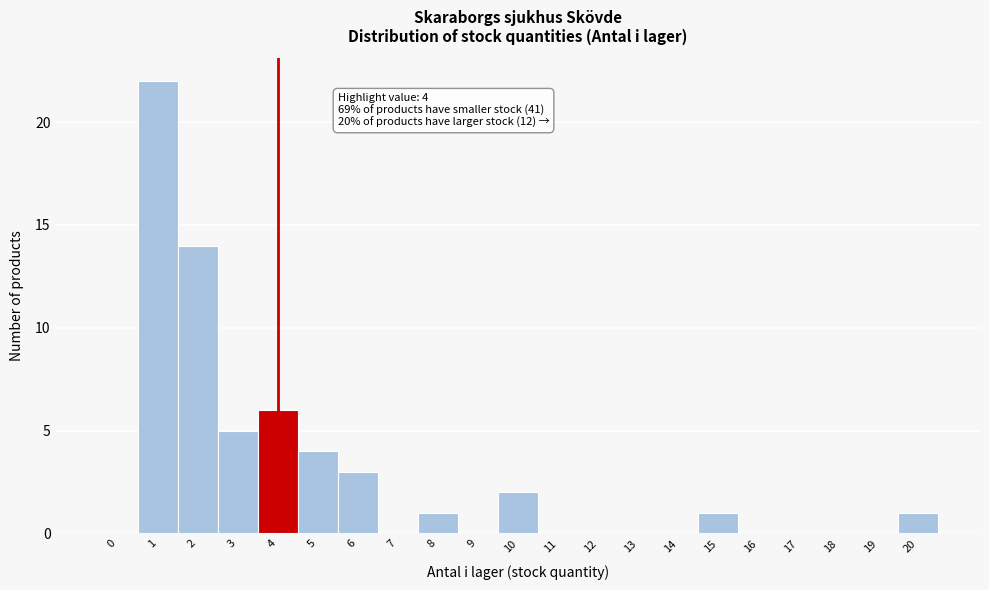

Reading right to left, what are all the values shown in this chart?

20=1	19=0	18=0	17=0	16=0	15=1	14=0	13=0	12=0	11=0	10=2	9=0	8=1	7=0	6=3	5=4	4=6	3=5	2=14	1=22	0=0